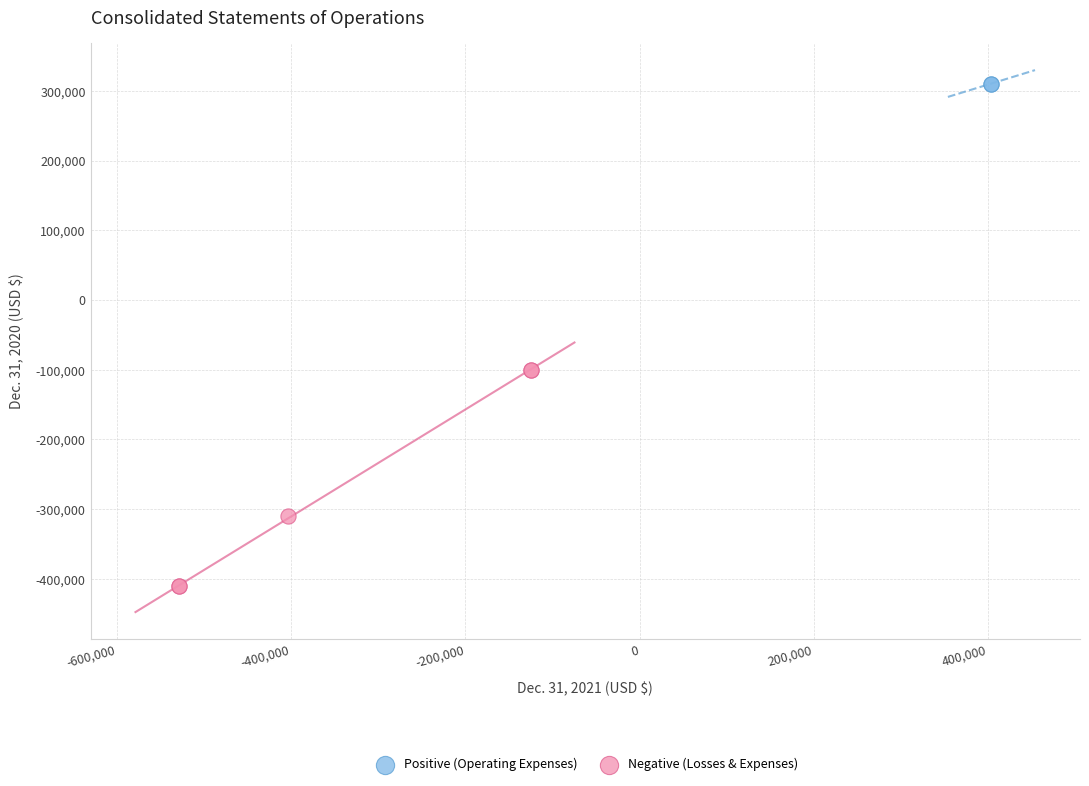

What are all the series names shown in the legend?

Positive (Operating Expenses), Negative (Losses & Expenses)